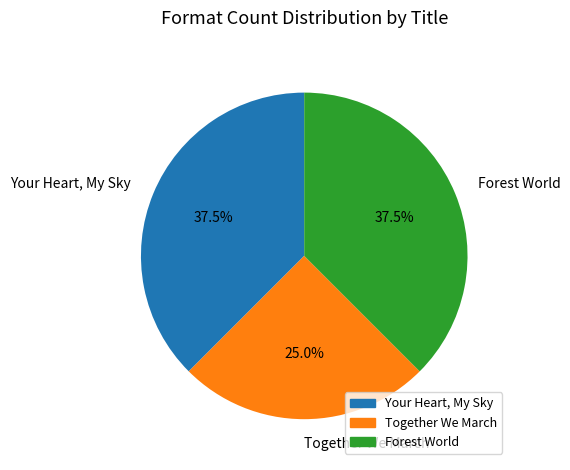

Which slice is the smallest?

Together We March